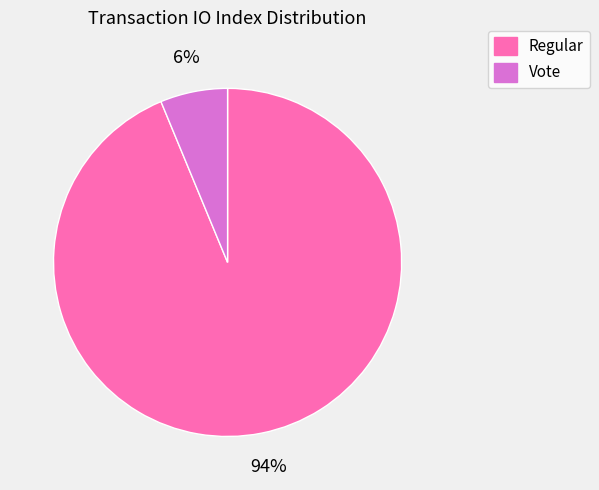

The Regular slice represents 87% of the pie. True or false?

False